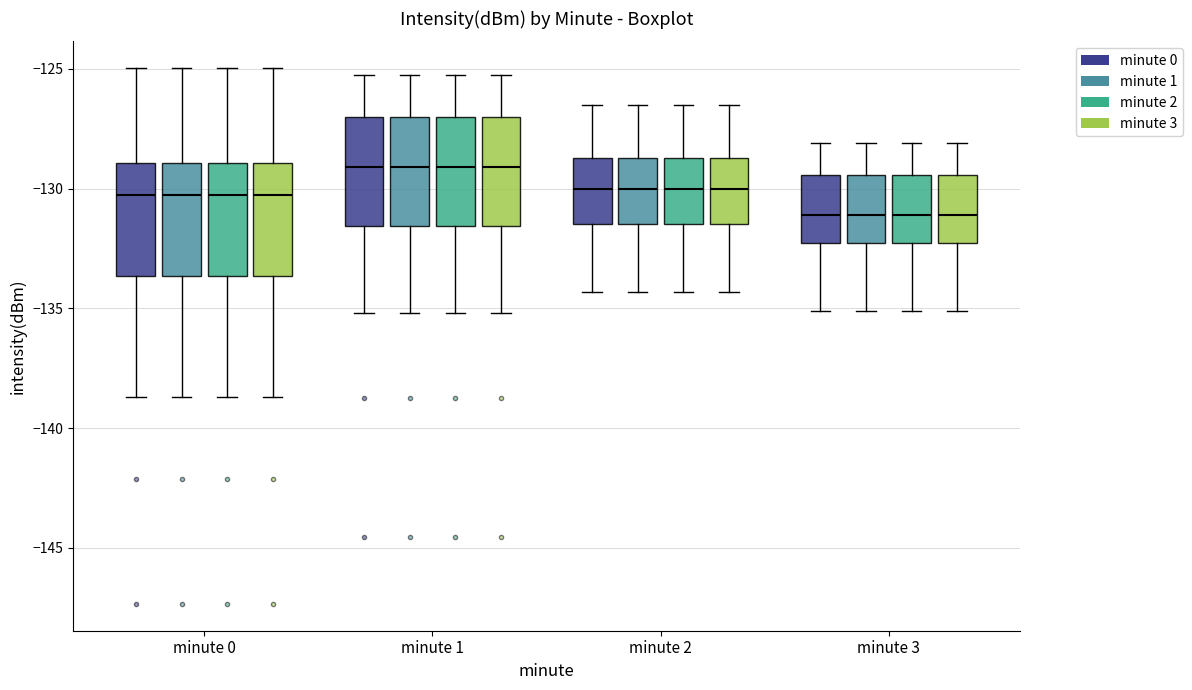

Reading left to right, transcribe this box plot: for each box, give where its median line is, the range the box spans, and where its two whiskers end, as read against the y-axis. The values are not printed on the chart, so give them approximately, as read against the axis.

minute 0 (minute 0): median -130.5, box -133.5 to -129.0, whiskers -138.5 to -125.0
minute 0 (minute 1): median -130.5, box -133.5 to -129.0, whiskers -138.5 to -125.0
minute 0 (minute 2): median -130.5, box -133.5 to -129.0, whiskers -138.5 to -125.0
minute 0 (minute 3): median -130.5, box -133.5 to -129.0, whiskers -138.5 to -125.0
minute 1 (minute 0): median -129.0, box -131.5 to -127.0, whiskers -135.0 to -125.0
minute 1 (minute 1): median -129.0, box -131.5 to -127.0, whiskers -135.0 to -125.0
minute 1 (minute 2): median -129.0, box -131.5 to -127.0, whiskers -135.0 to -125.0
minute 1 (minute 3): median -129.0, box -131.5 to -127.0, whiskers -135.0 to -125.0
minute 2 (minute 0): median -130.0, box -131.5 to -128.5, whiskers -134.5 to -126.5
minute 2 (minute 1): median -130.0, box -131.5 to -128.5, whiskers -134.5 to -126.5
minute 2 (minute 2): median -130.0, box -131.5 to -128.5, whiskers -134.5 to -126.5
minute 2 (minute 3): median -130.0, box -131.5 to -128.5, whiskers -134.5 to -126.5
minute 3 (minute 0): median -131.0, box -132.5 to -129.5, whiskers -135.0 to -128.0
minute 3 (minute 1): median -131.0, box -132.5 to -129.5, whiskers -135.0 to -128.0
minute 3 (minute 2): median -131.0, box -132.5 to -129.5, whiskers -135.0 to -128.0
minute 3 (minute 3): median -131.0, box -132.5 to -129.5, whiskers -135.0 to -128.0